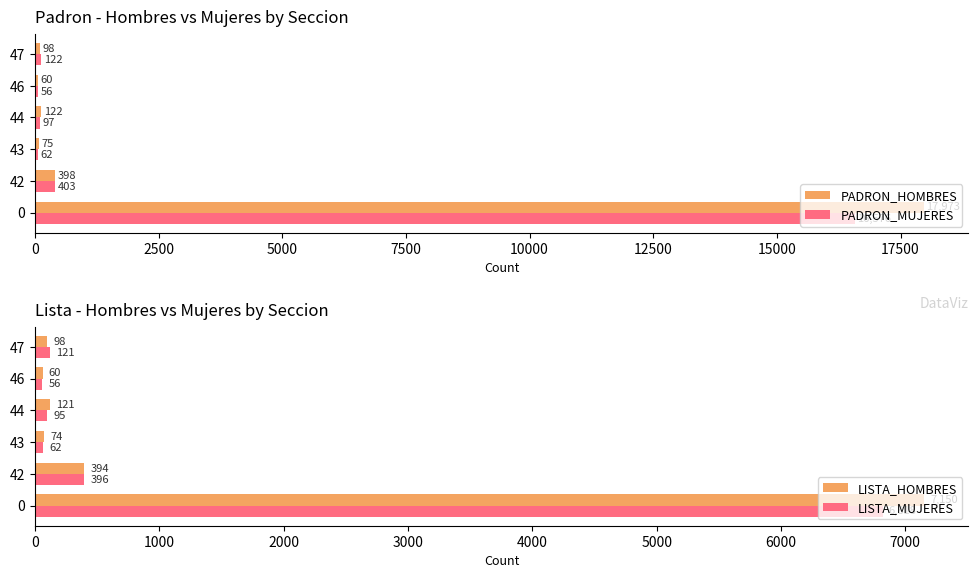

What is the minimum value shown in the chart?

56